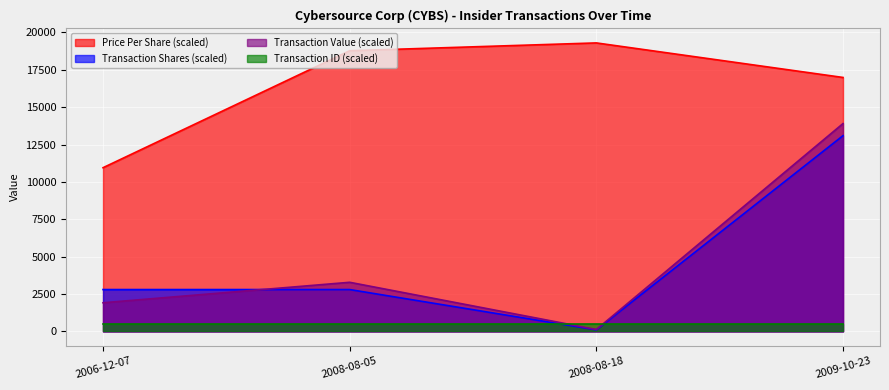

How many interior local valleys does the transactionShares series have?

1